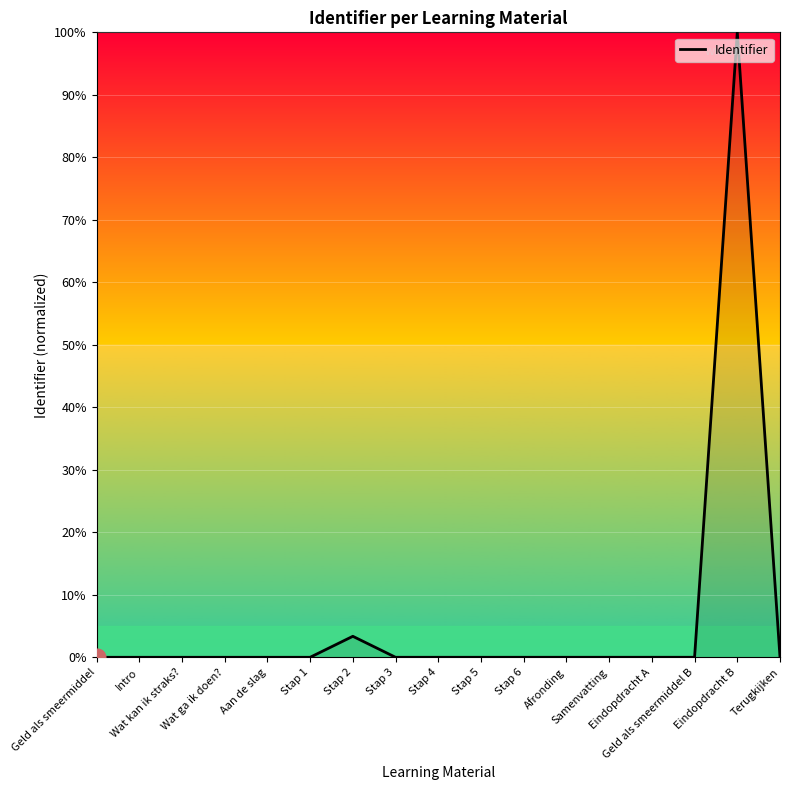

What is the maximum value shown in the chart?

100.0